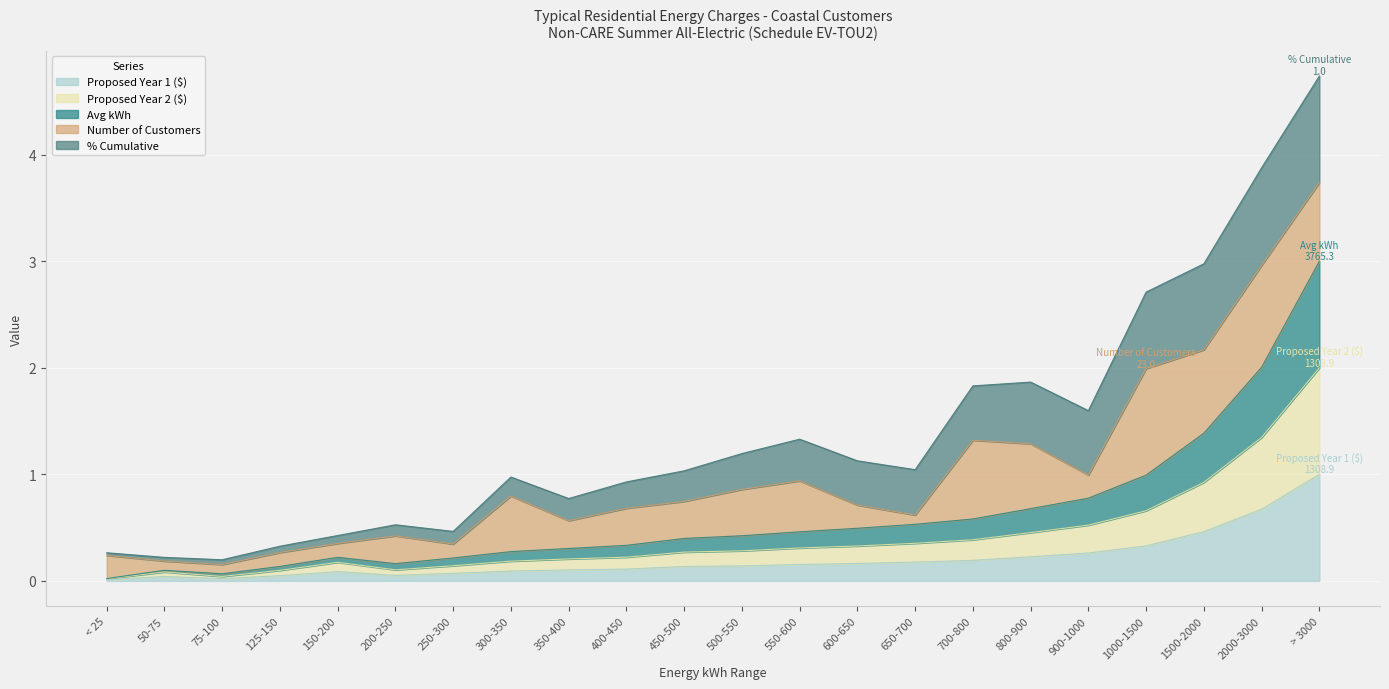

Which series has the widest spread of values?

Avg kWh